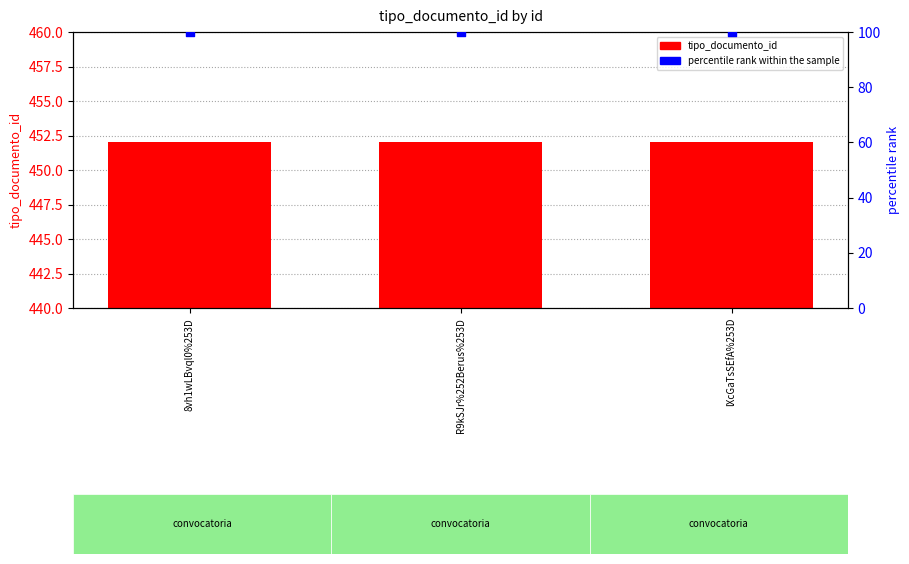

Which series contains the lowest Y value?

percentile rank within the sample